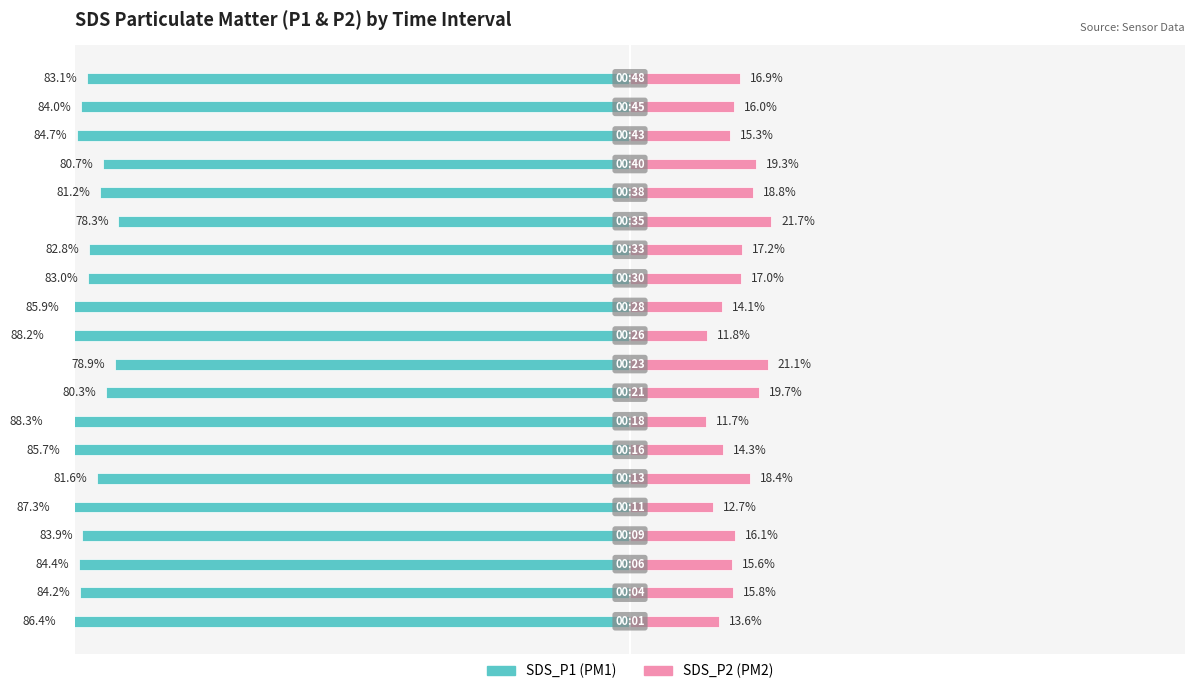

Reading left to right, extract all data points from this chart.

SDS_P1: 0=-86.4	1=-84.2	2=-84.4	3=-83.9	4=-87.3	5=-81.6	6=-85.7	7=-88.3	8=-80.3	9=-78.9	10=-88.2	11=-85.9	12=-83.0	13=-82.8	14=-78.3	15=-81.2	16=-80.7	17=-84.7	18=-84.0	19=-83.1
SDS_P2: 0=13.6	1=15.8	2=15.6	3=16.1	4=12.7	5=18.4	6=14.3	7=11.7	8=19.7	9=21.1	10=11.8	11=14.1	12=17.0	13=17.2	14=21.7	15=18.8	16=19.3	17=15.3	18=16.0	19=16.9